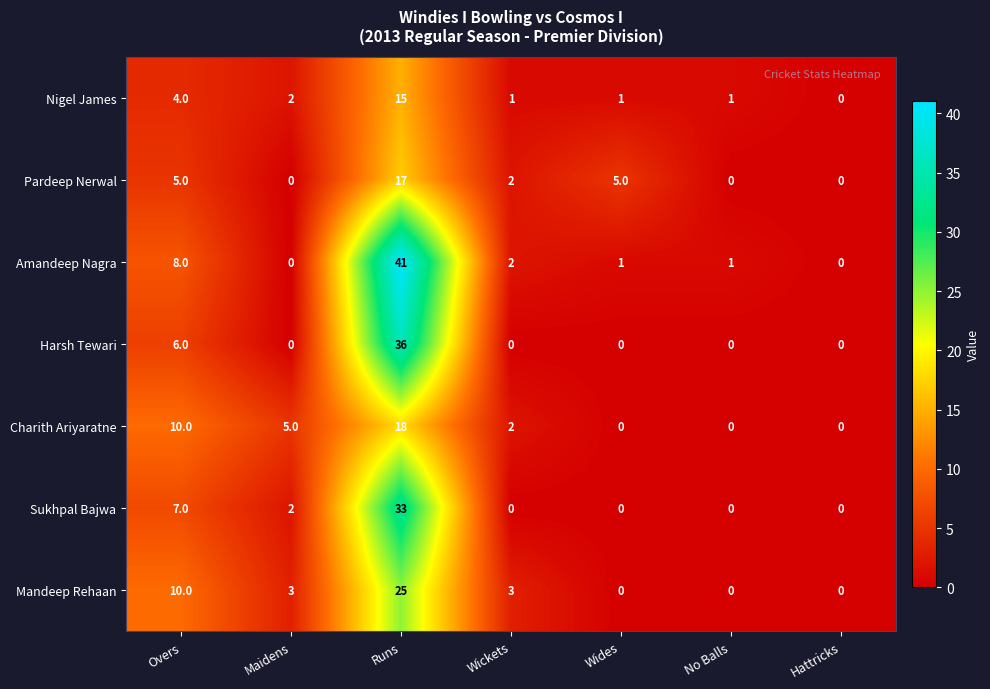

Which series has the widest spread of values?

Amandeep Nagra